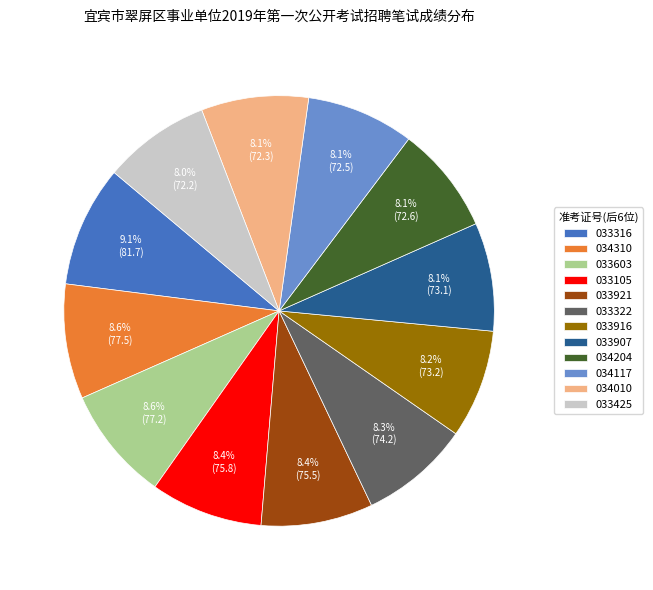

Is there a majority slice in this chart?

No